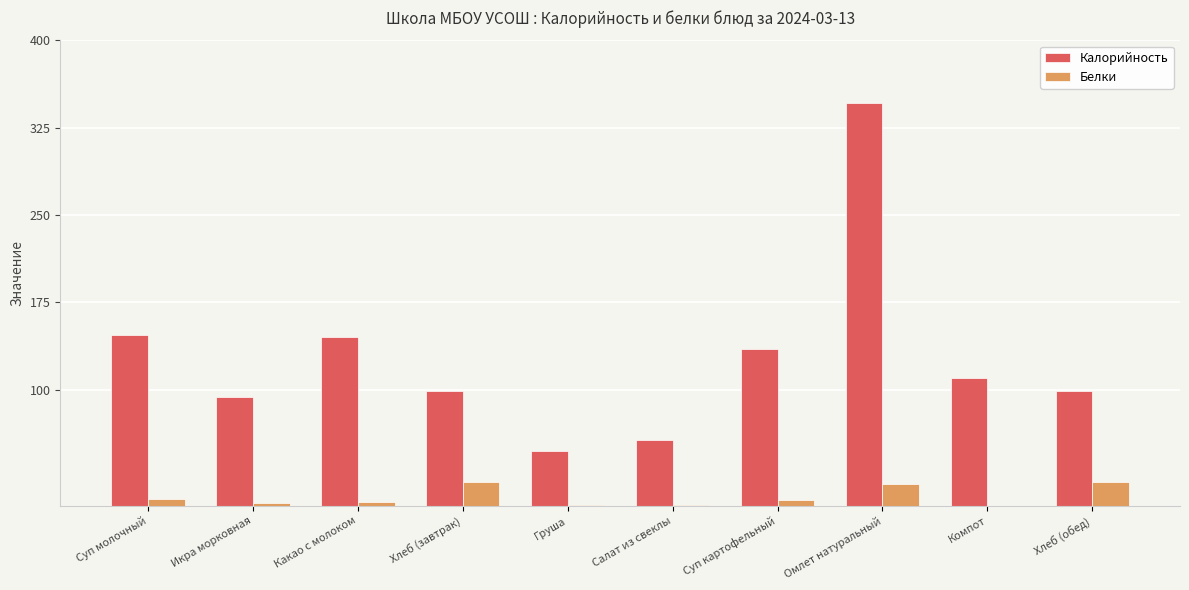

What is the approximate value of Калорийность at Хлеб (завтрак)?

99.0